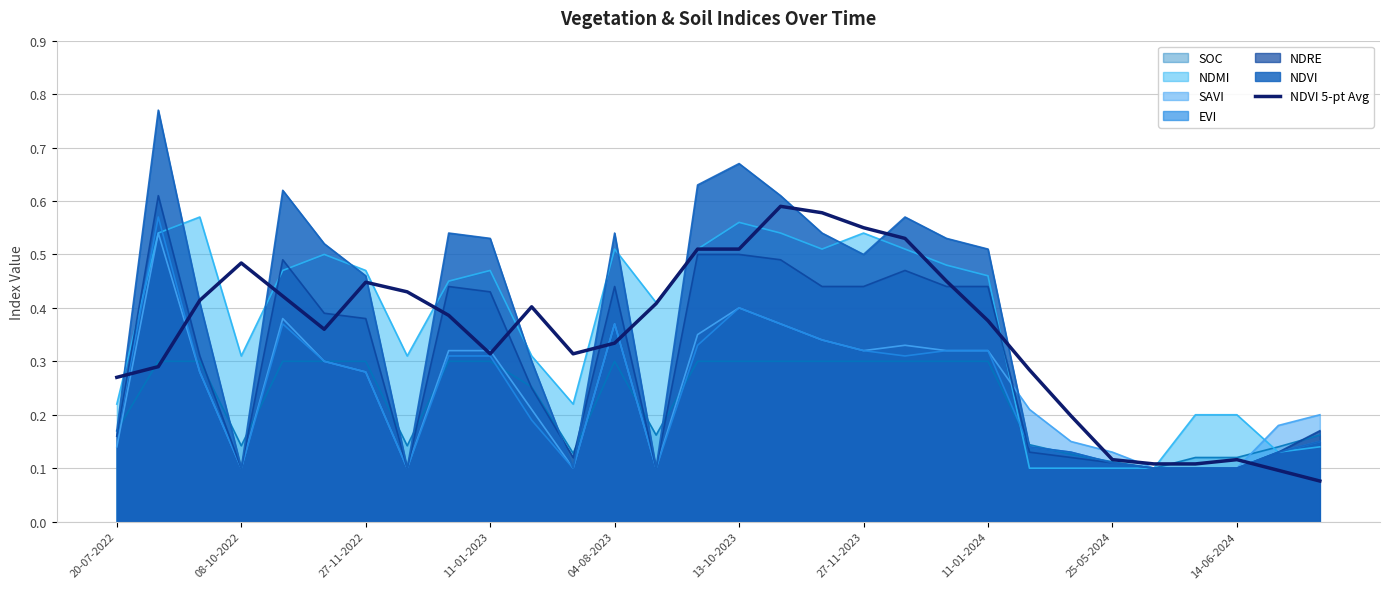

How many points are lower than both their immediate neighbors (excluding endpoints)?

3